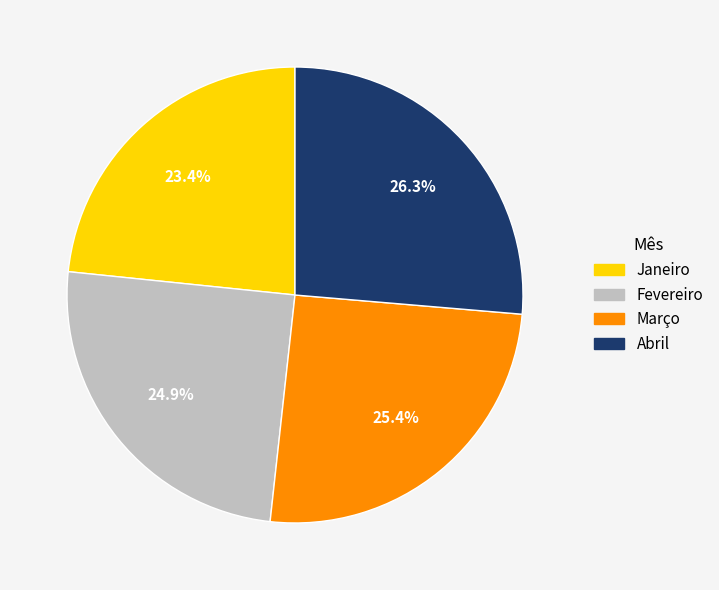

The Janeiro slice represents 23% of the pie. True or false?

True